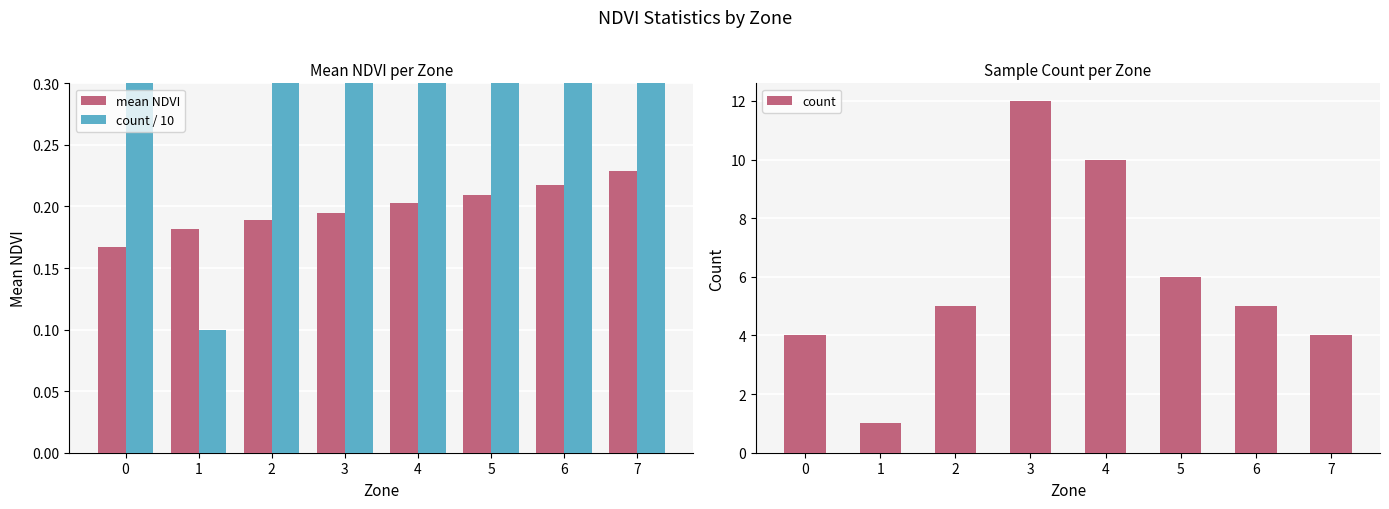

Does the chart contain any negative values?

No